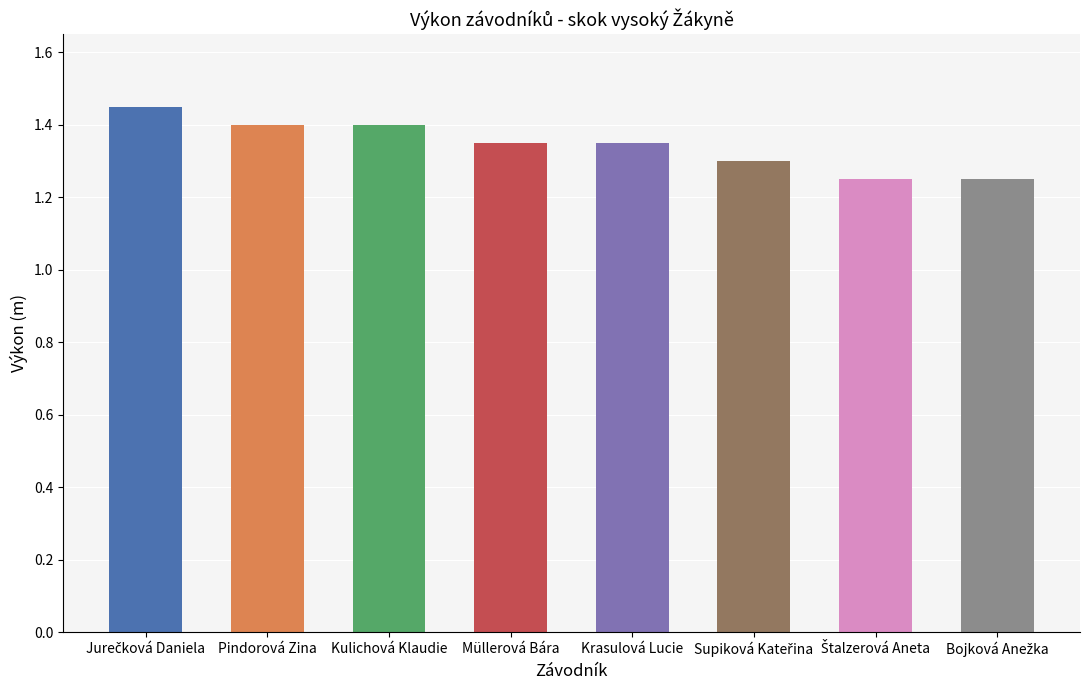

Does the chart contain stacked bars?

No